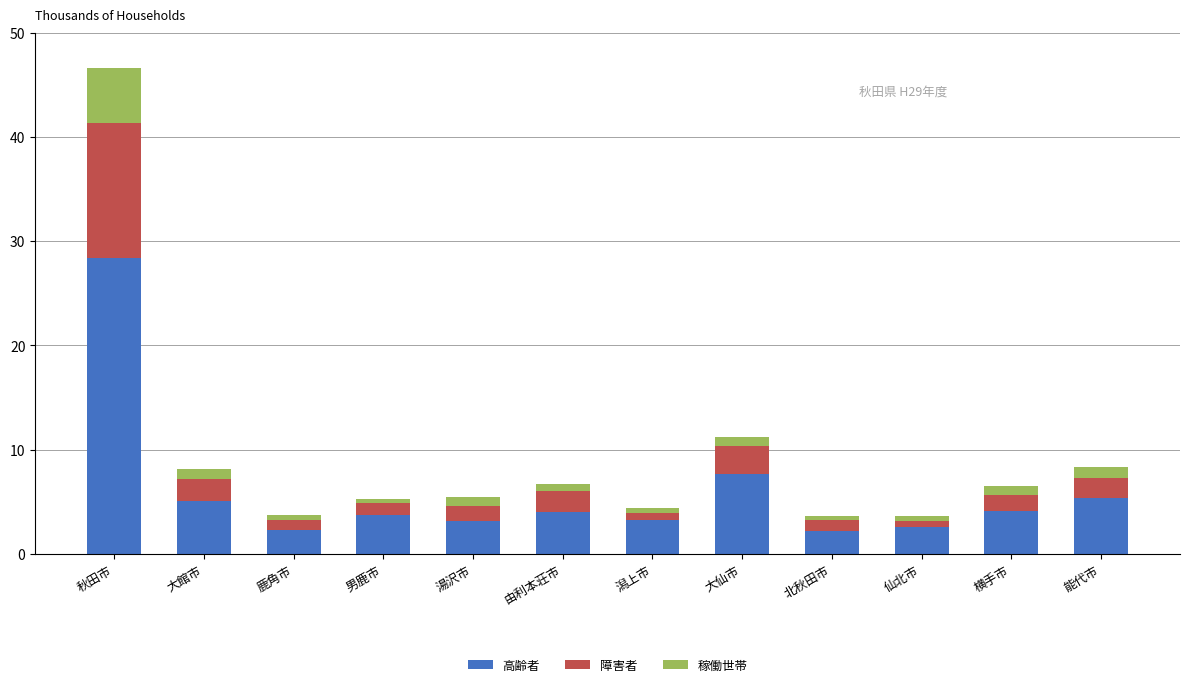

The 高齢者 series shows 2.2 at 北秋田市. True or false?

True